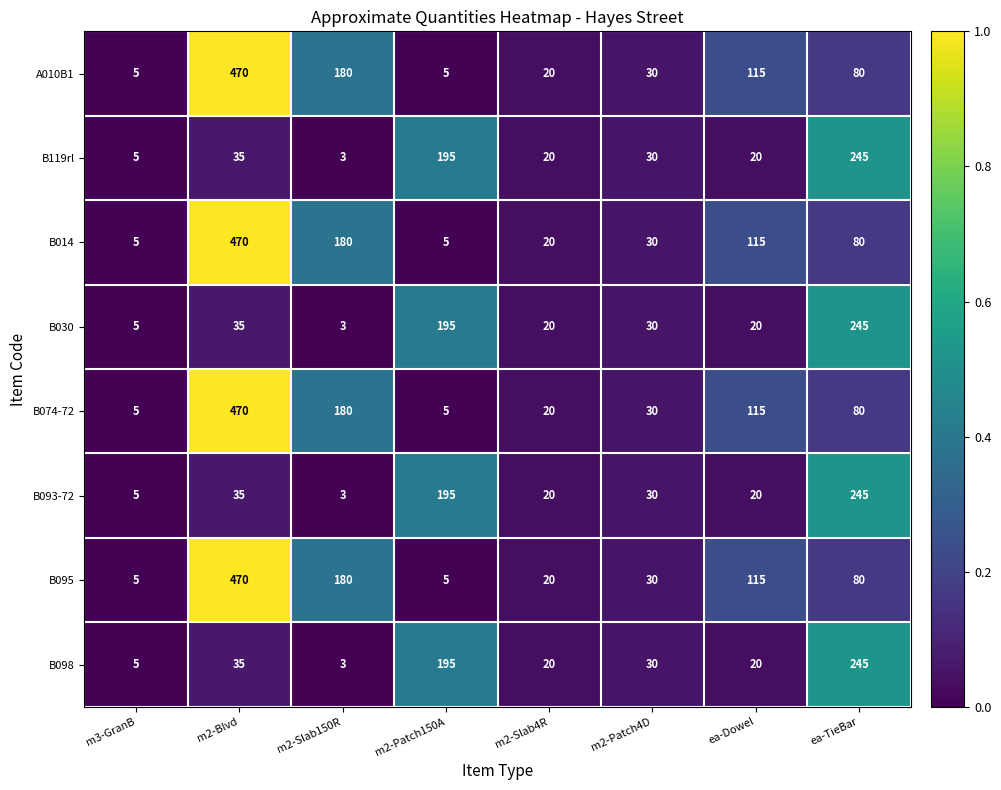

Is it true that B098 equals 7 at m2-Patch4D?

False